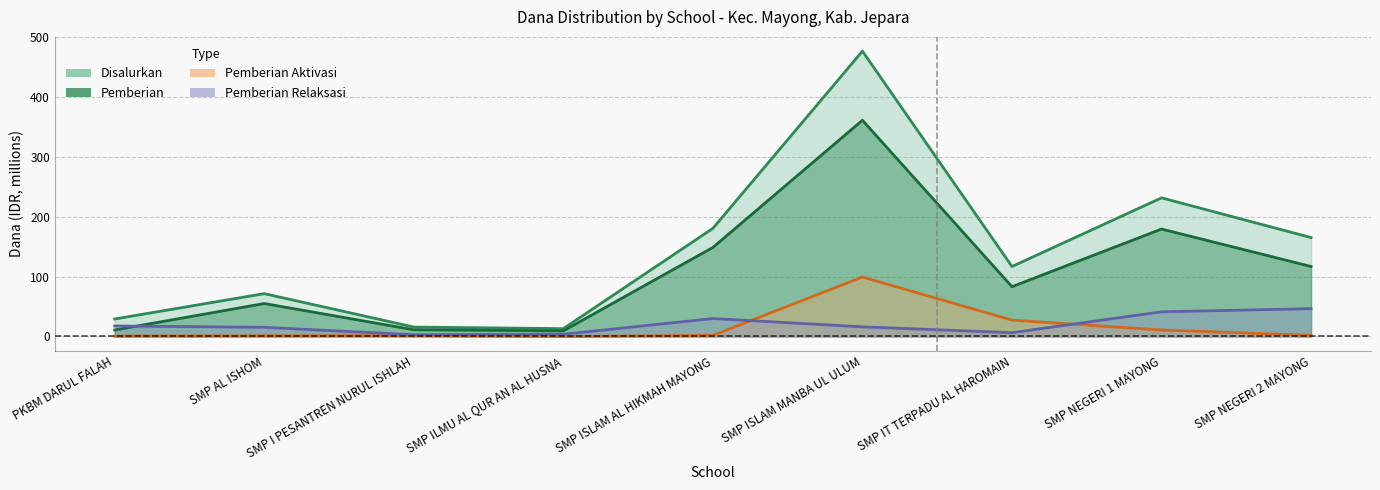

What is the average value of the Pemberian series?

108.5